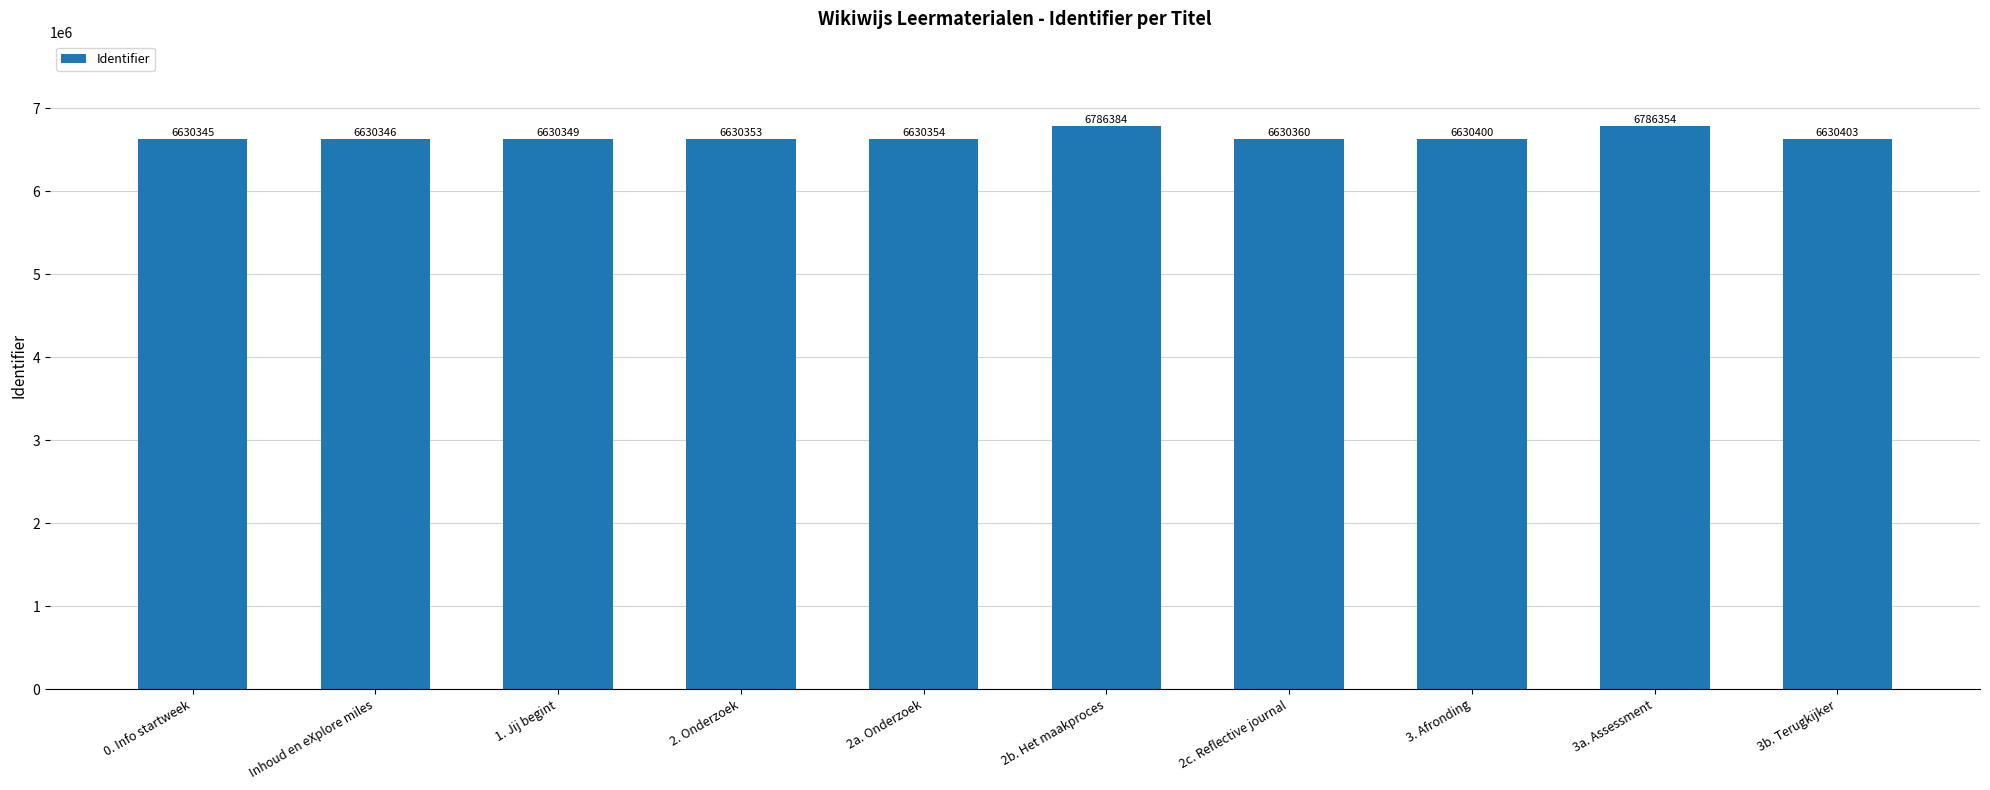

What is the difference between the second highest and minimum values?

156009